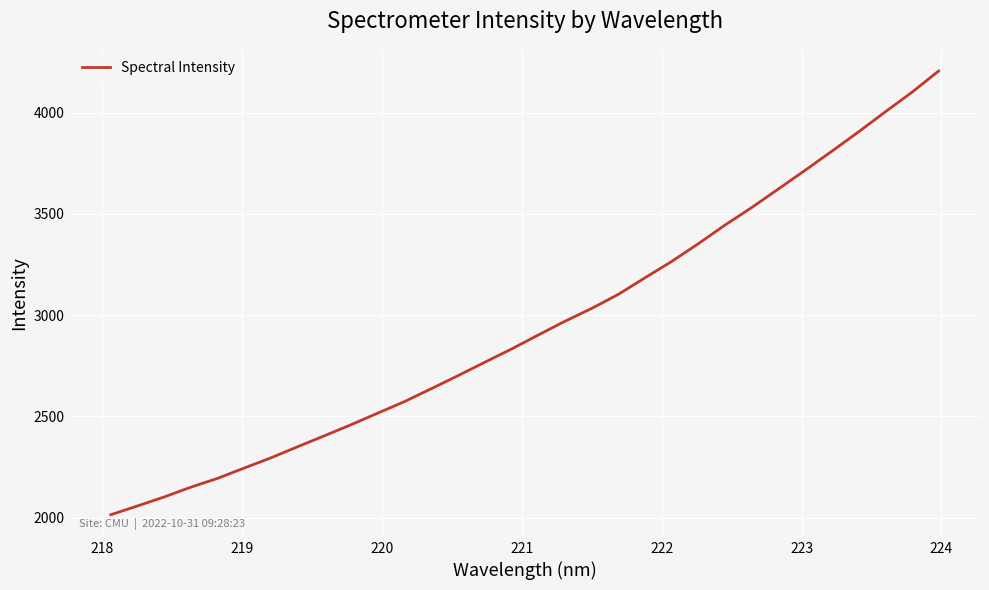

What is the smallest value displayed?

2013.8